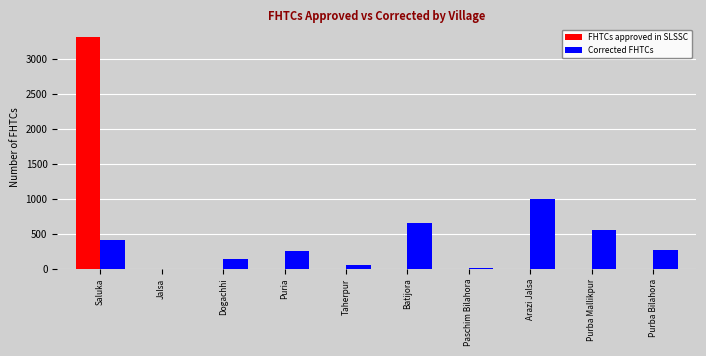

The value of Corrected FHTCs at Saluka is 590. True or false?

False